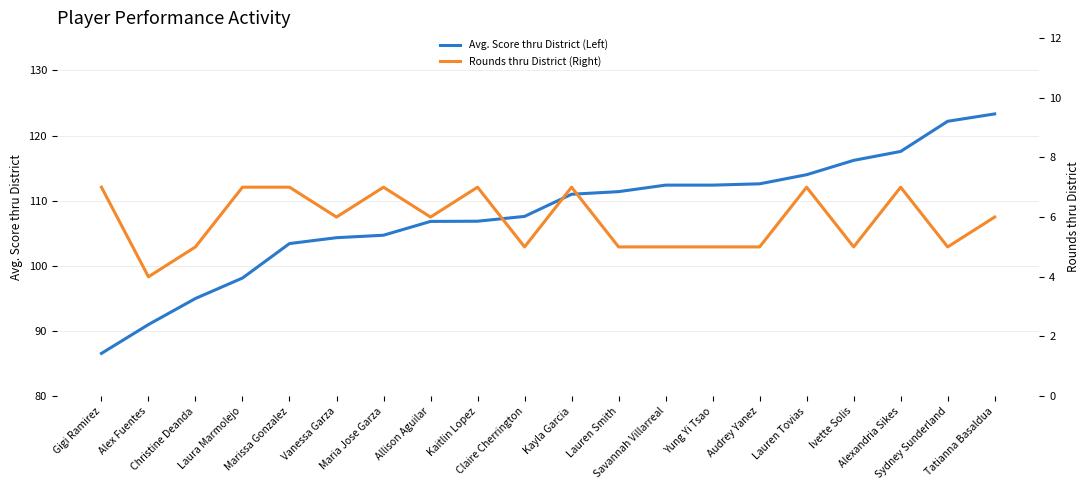

Between Kaitlin Lopez and Lauren Smith, which is larger?

Lauren Smith